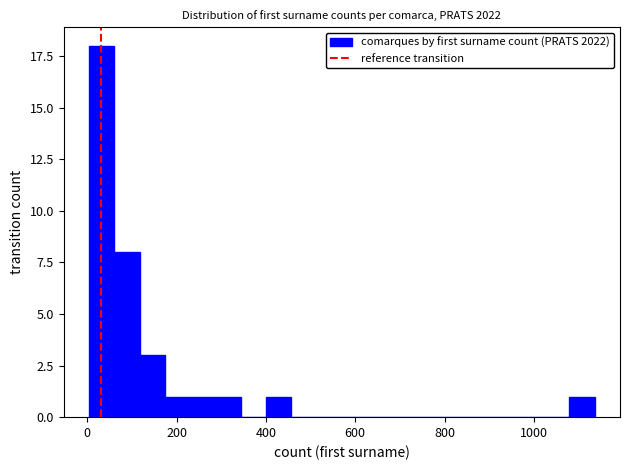

Around what value on the x-axis is the tallest bar? Give the approximate position of its centre, as read against the axis.

40